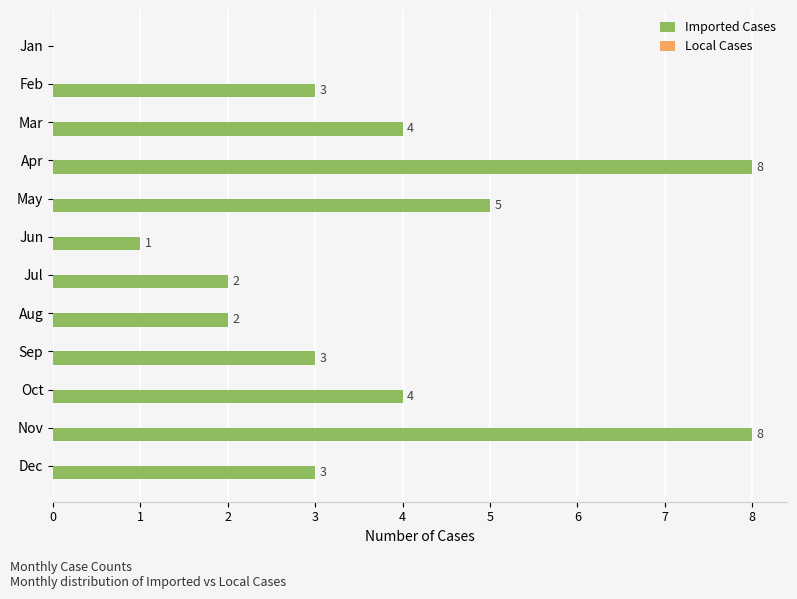

Which has a higher value, Nov or Feb?

Nov